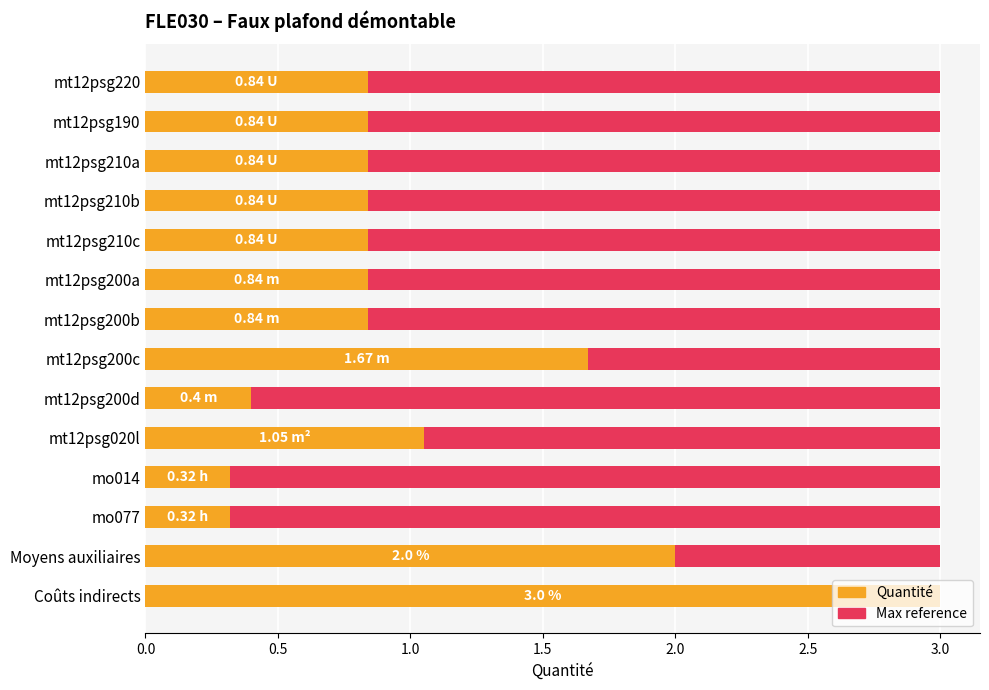

Is the value of Max reference at 12 greater than the value of Quantité at 1.0?

No